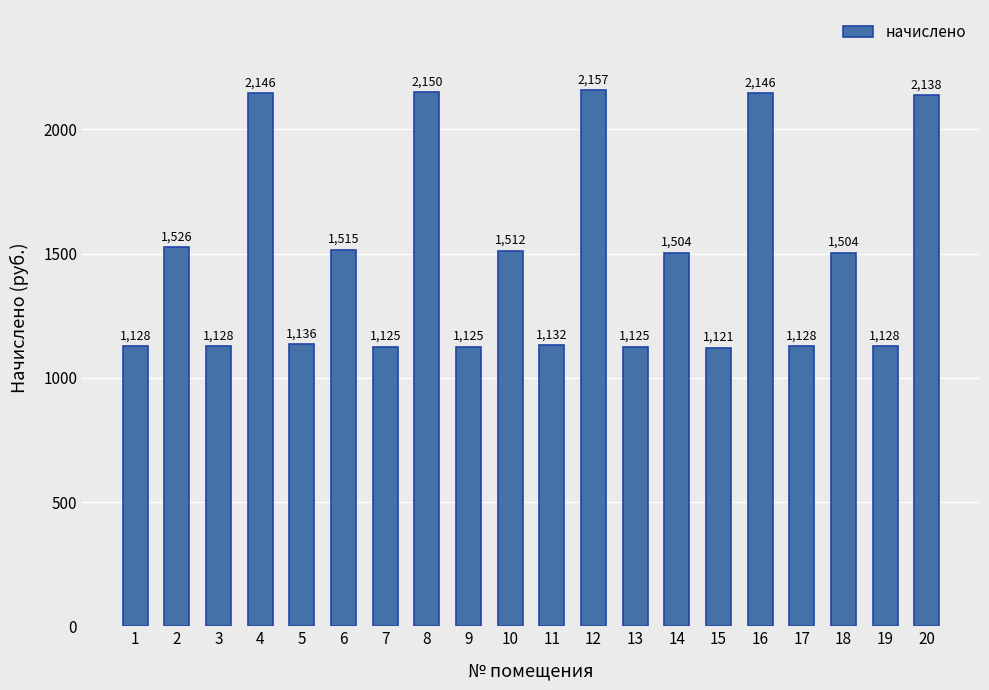

How many categories are shown in the chart?

20